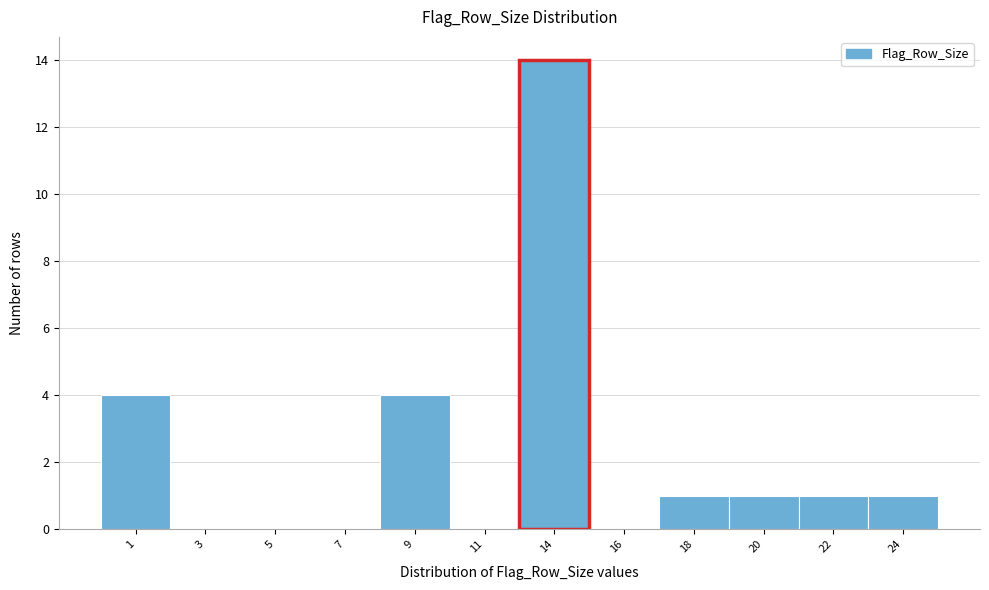

Reading left to right, list all the values displayed in this chart.

1=4	3=0	5=0	7=0	9=4	11=0	14=14	16=0	18=1	20=1	22=1	24=1